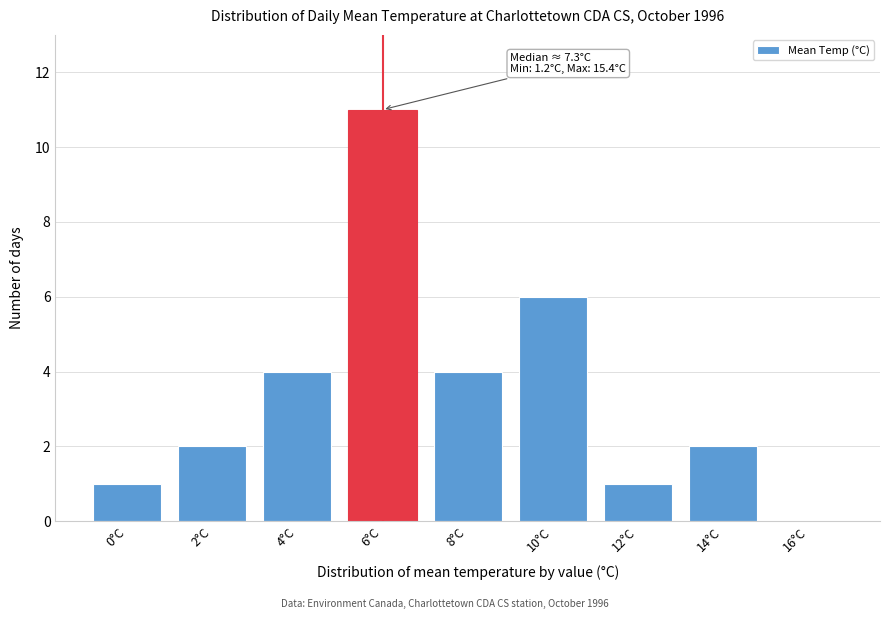

Reading right to left, what are all the values shown in this chart?

16°C=0	14°C=2	12°C=1	10°C=6	8°C=4	6°C=11	4°C=4	2°C=2	0°C=1